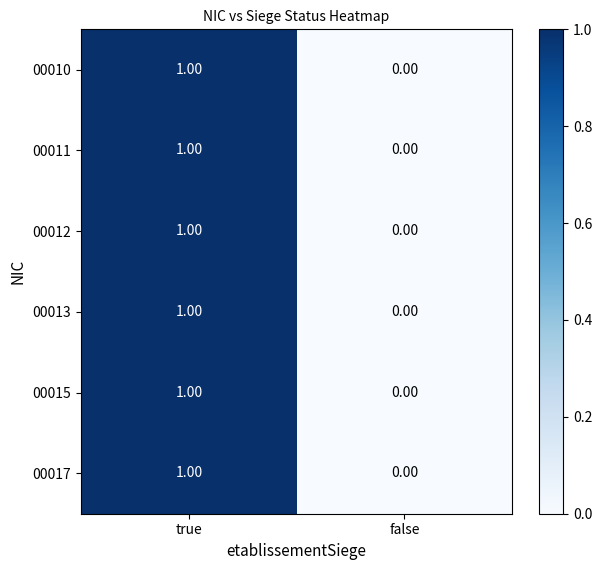

List the labels in order of 00013 value, largest first.

true, false